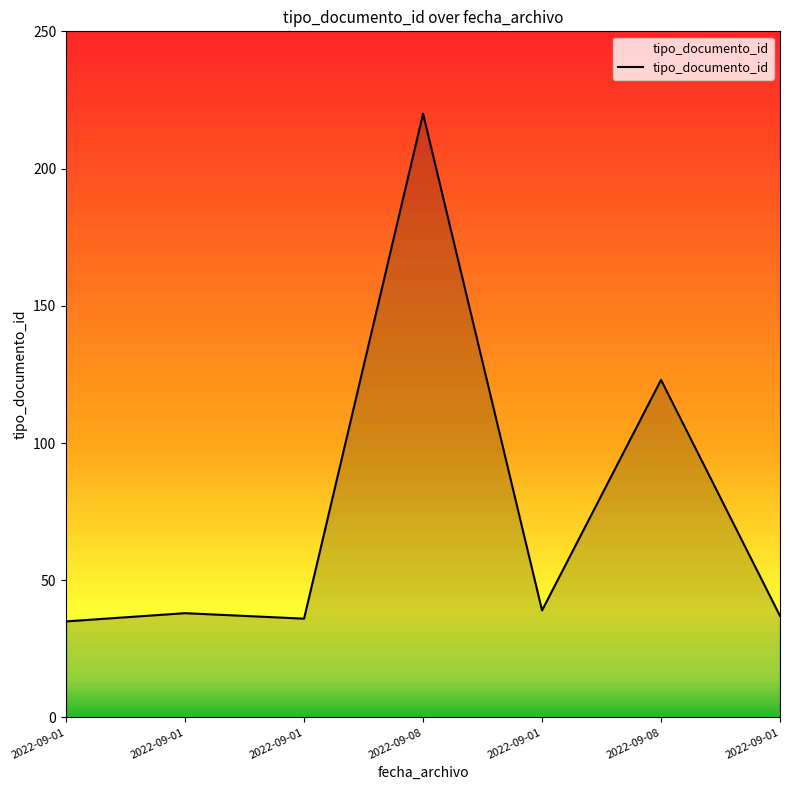

How many values are below 38?

3